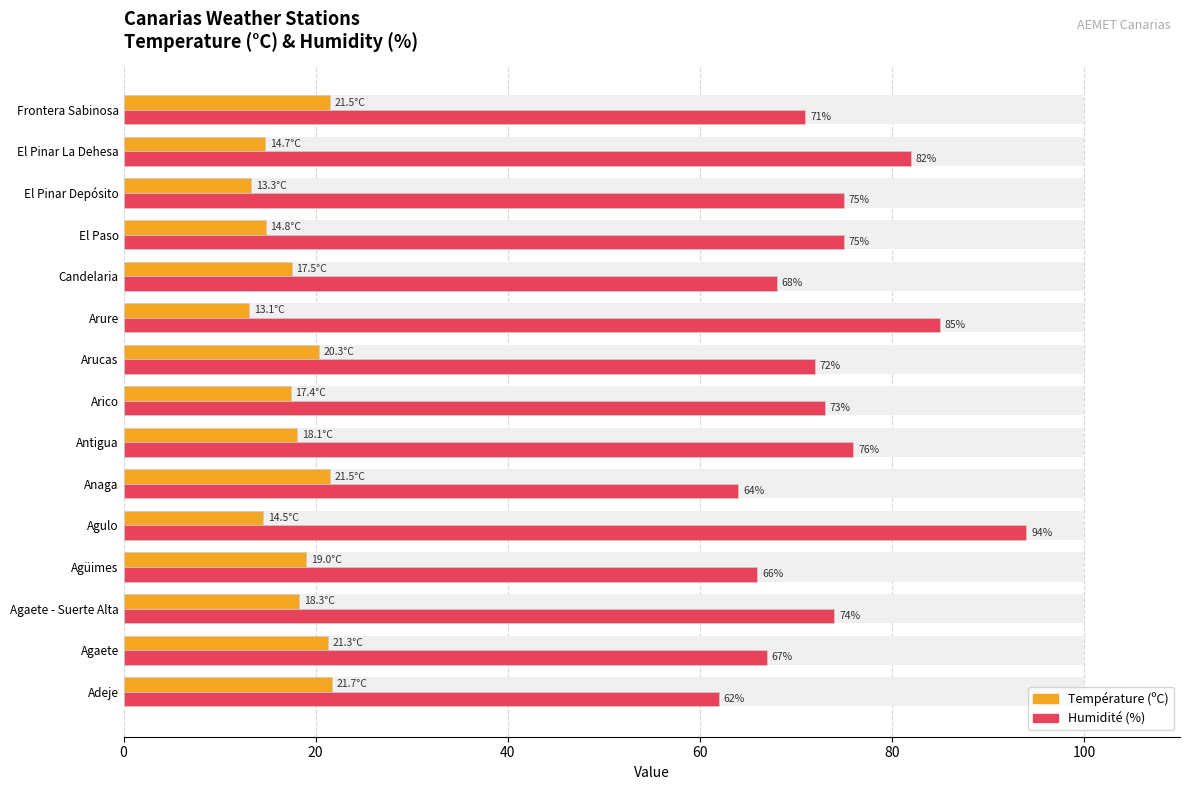

True or false: Humidité (%) has a value of 52.1 at El Pinar Depósito.

False